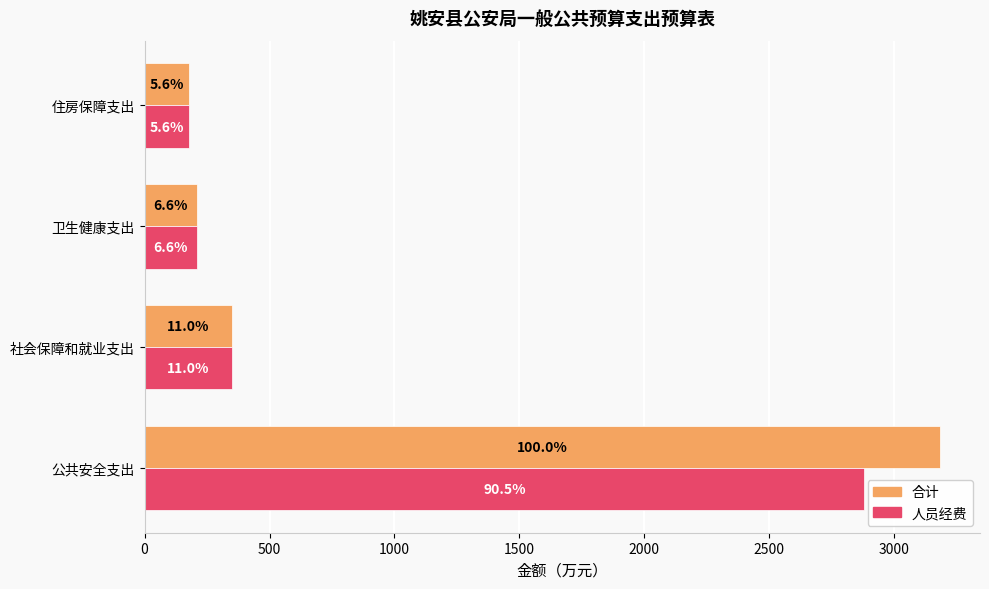

What are all the series names shown in the legend?

合计, 人员经费